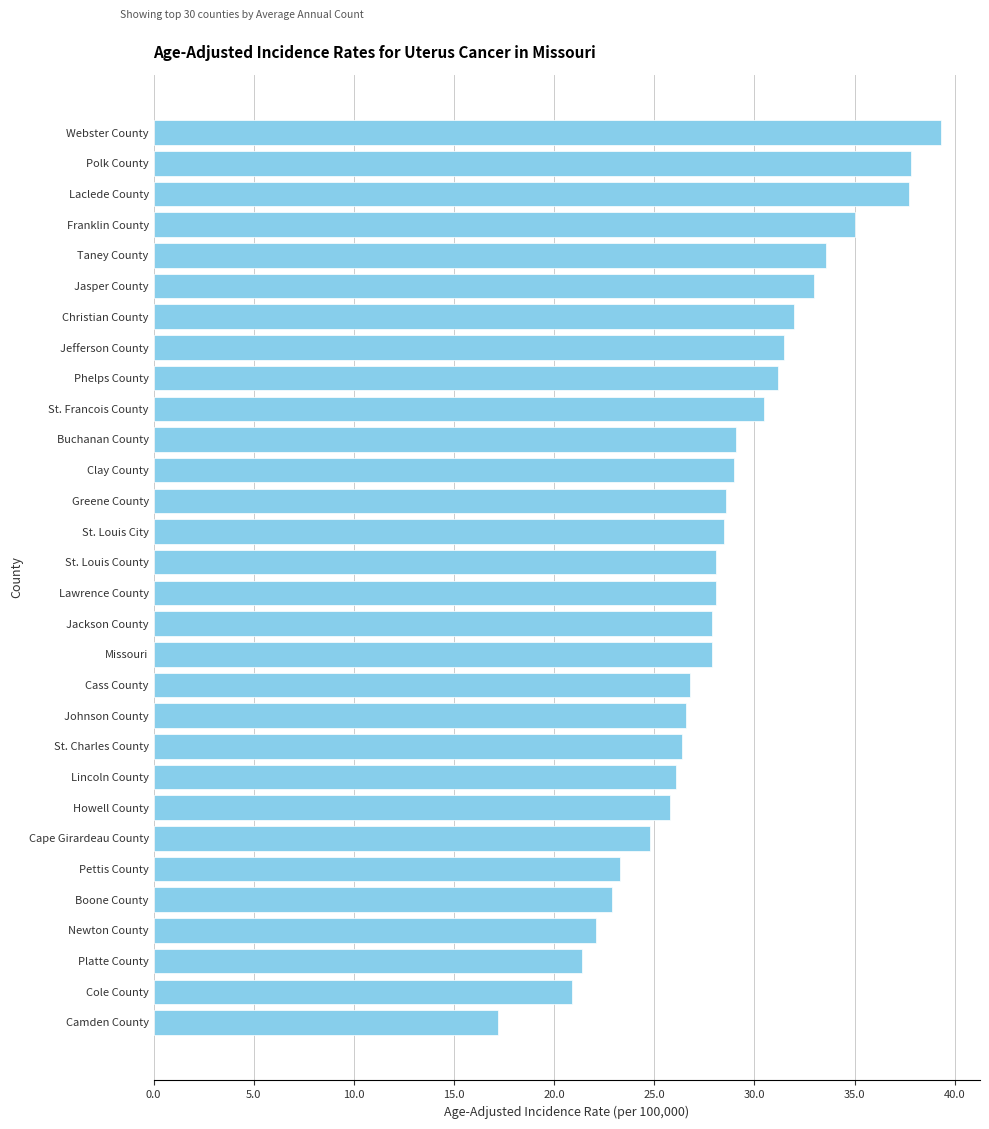

How many bars are there in total?

30